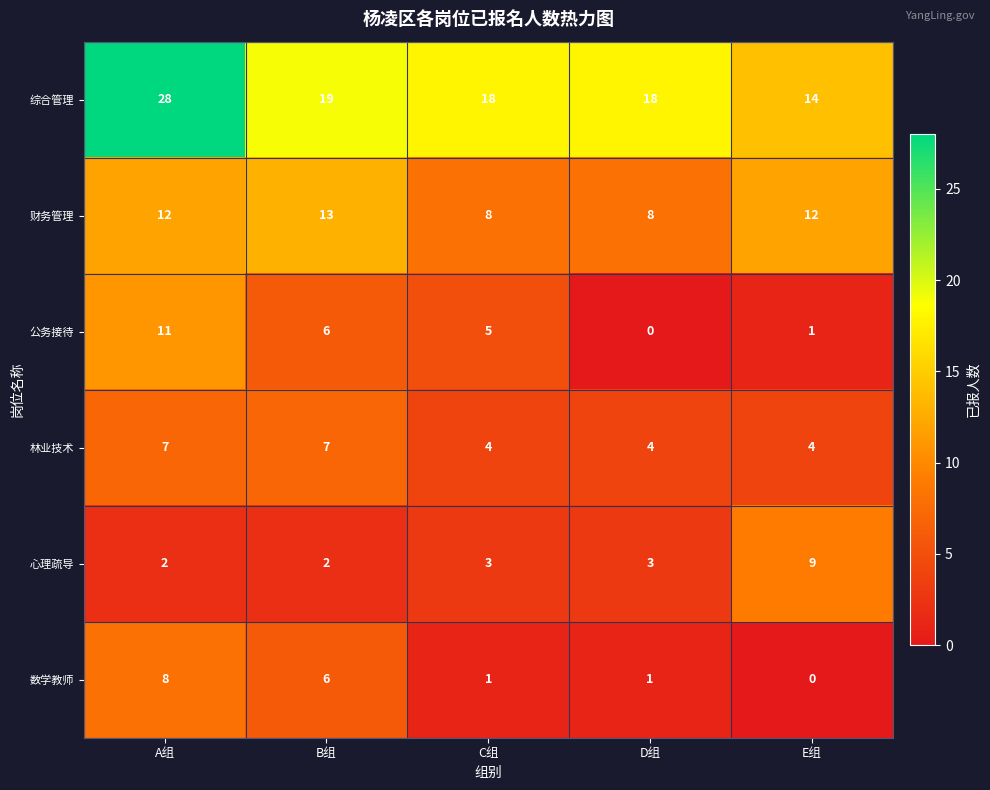

Reading left to right, extract all data points from this chart.

综合管理: A组=28	B组=19	C组=18	D组=18	E组=14
财务管理: A组=12	B组=13	C组=8	D组=8	E组=12
公务接待: A组=11	B组=6	C组=5	D组=0	E组=1
林业技术: A组=7	B组=7	C组=4	D组=4	E组=4
心理疏导: A组=2	B组=2	C组=3	D组=3	E组=9
数学教师: A组=8	B组=6	C组=1	D组=1	E组=0